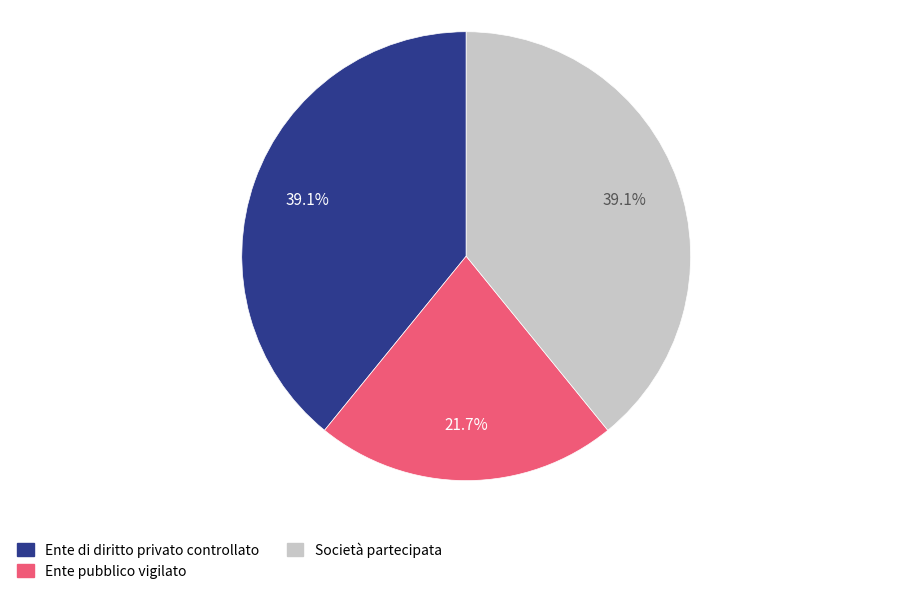

Which slice is the smallest?

Ente pubblico vigilato